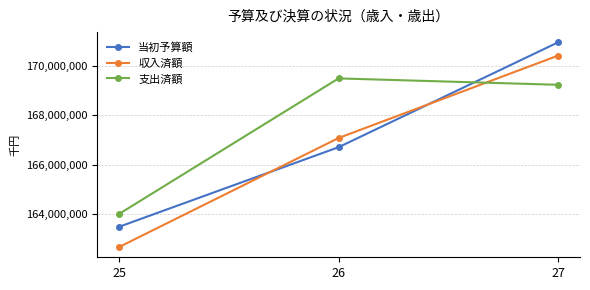

What are all the series names shown in the legend?

当初予算額, 収入済額, 支出済額